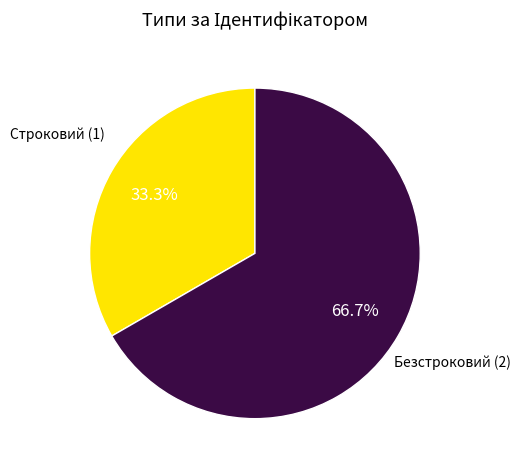

Does any single category account for the majority?

Yes